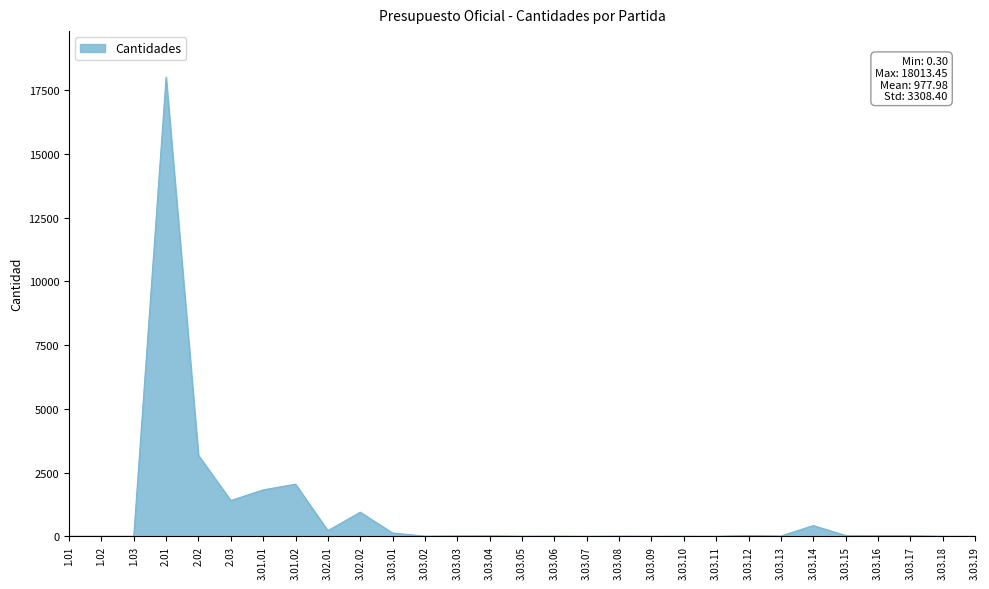

At which label is the value closest to 9006?

2.02